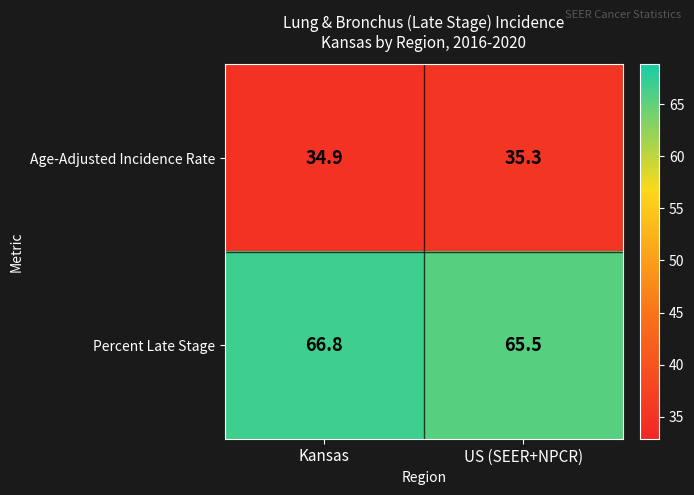

Reading left to right, list all the values displayed in this chart.

Age-Adjusted Incidence Rate: 34.9	35.3
Percent Late Stage: 66.8	65.5